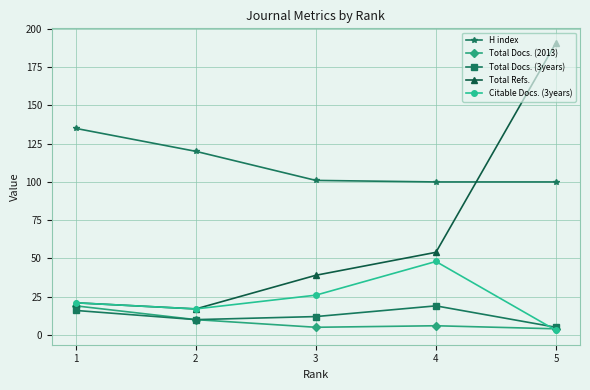

How many data points does each series have?

5